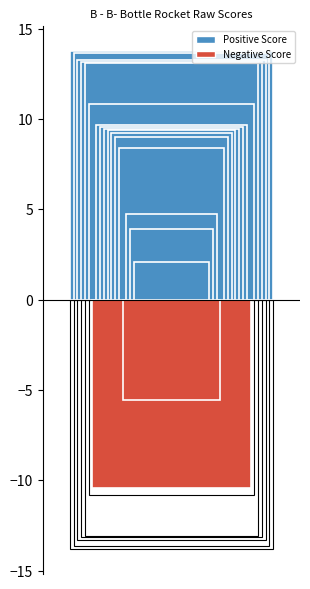

What is the sum of the values at BB25 and BB02?

23.4